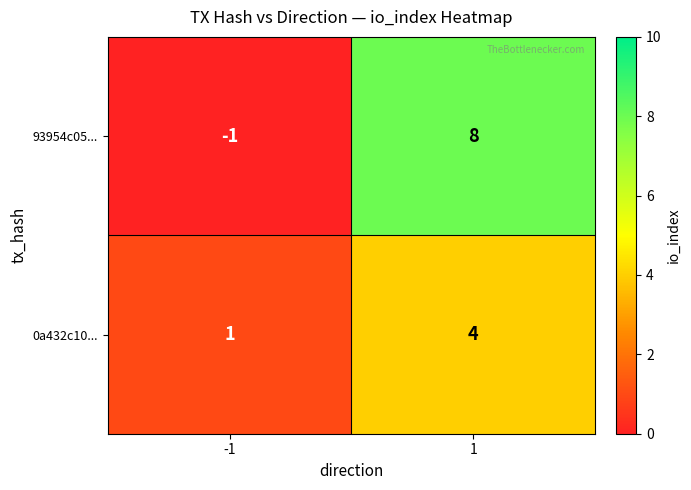

What is the sum of all 0a432c10... values?

5